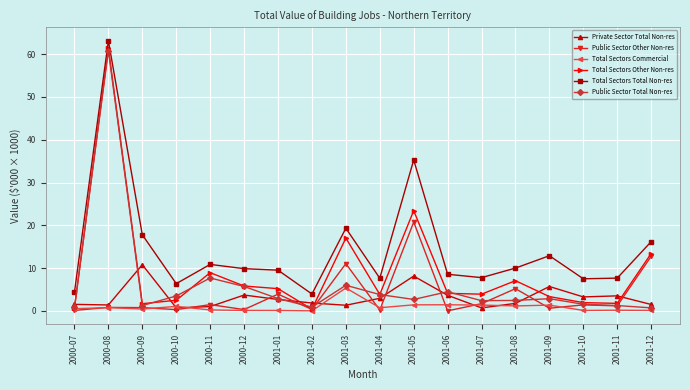

What is the sum of the Total Sectors Other Non-res values at 2001-09 and 2001-05?

26.8